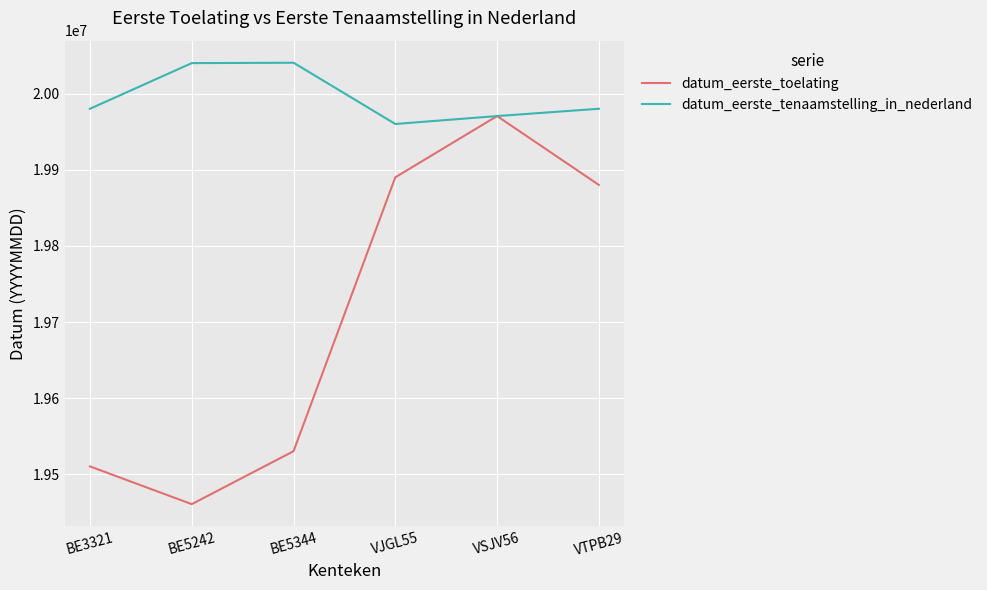

Which series has the largest range (max minus min)?

datum_eerste_toelating